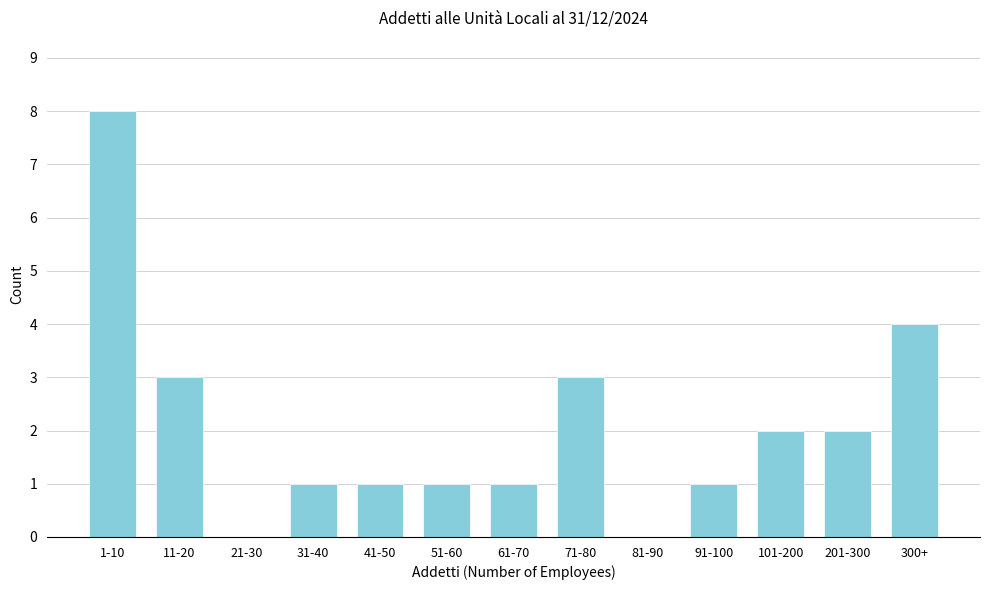

Reading left to right, transcribe all the data shown in this chart.

1-10=8	11-20=3	21-30=0	31-40=1	41-50=1	51-60=1	61-70=1	71-80=3	81-90=0	91-100=1	101-200=2	201-300=2	300+=4